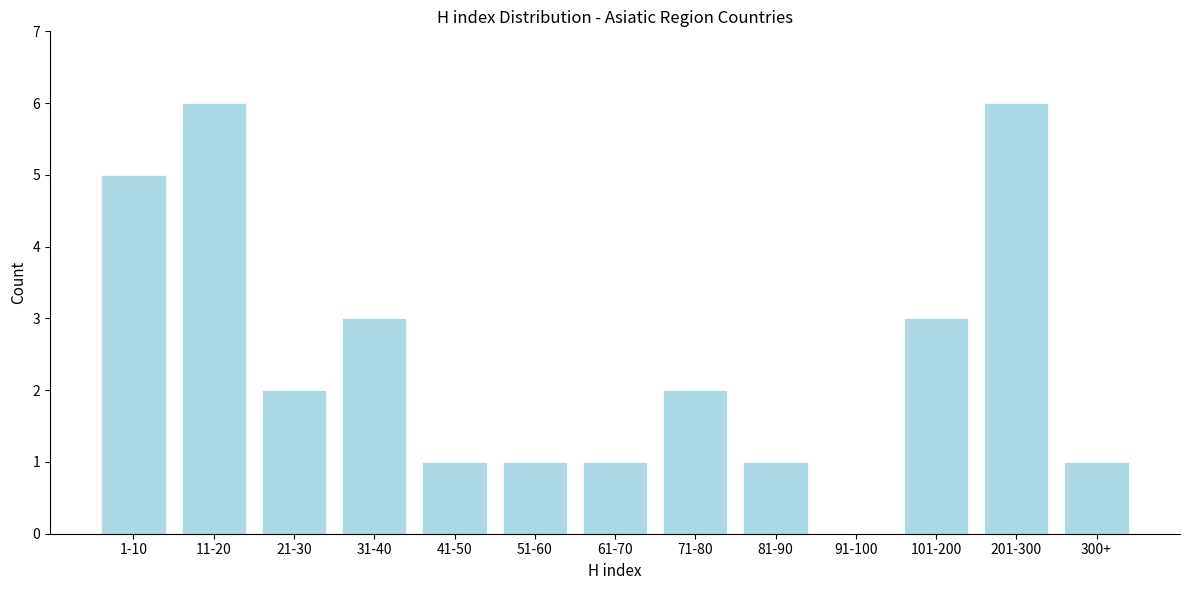

Reading right to left, list all the values displayed in this chart.

300+=1	201-300=6	101-200=3	91-100=0	81-90=1	71-80=2	61-70=1	51-60=1	41-50=1	31-40=3	21-30=2	11-20=6	1-10=5